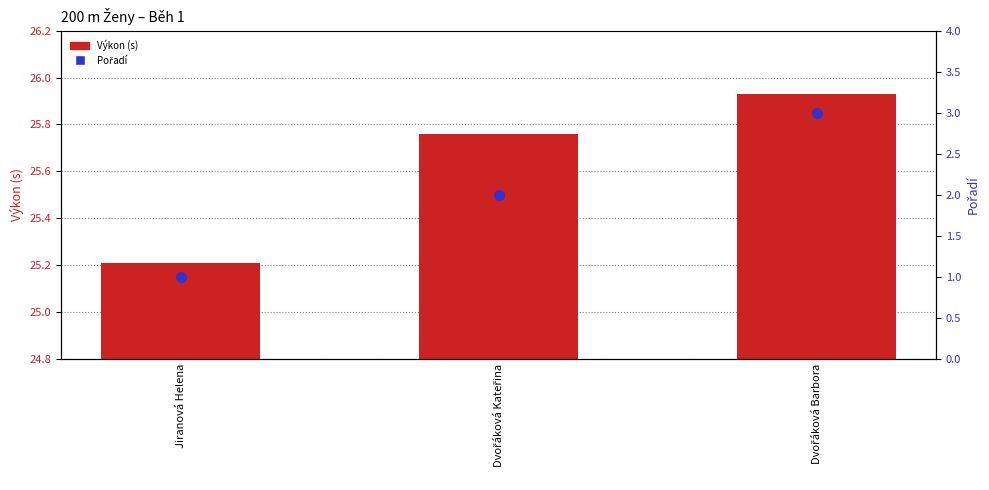

Is the value of Pořadí at Jiranová Helena greater than the value of Výkon (s) at Dvořáková Kateřina?

No